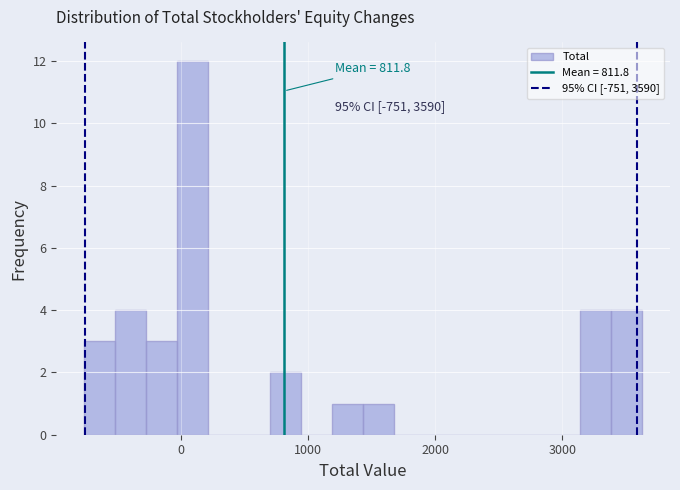

Around what value on the x-axis is the tallest bar? Give the approximate position of its centre, as read against the axis.

100